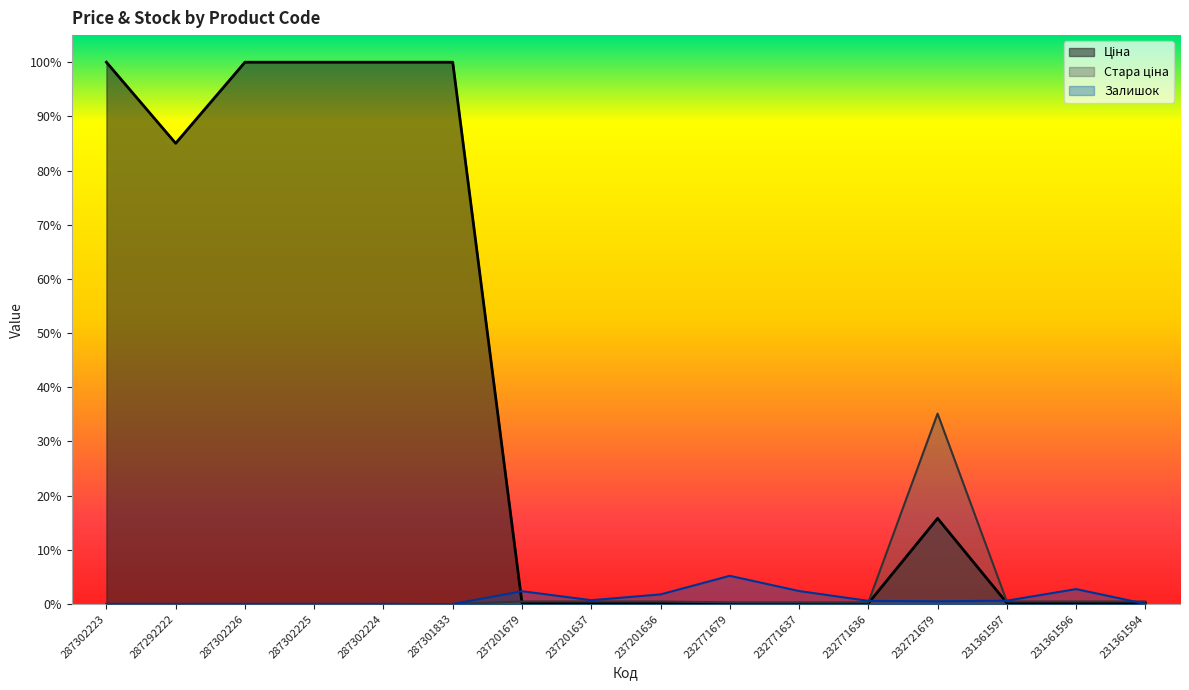

At how many categories does at least one series exceed 0?

16